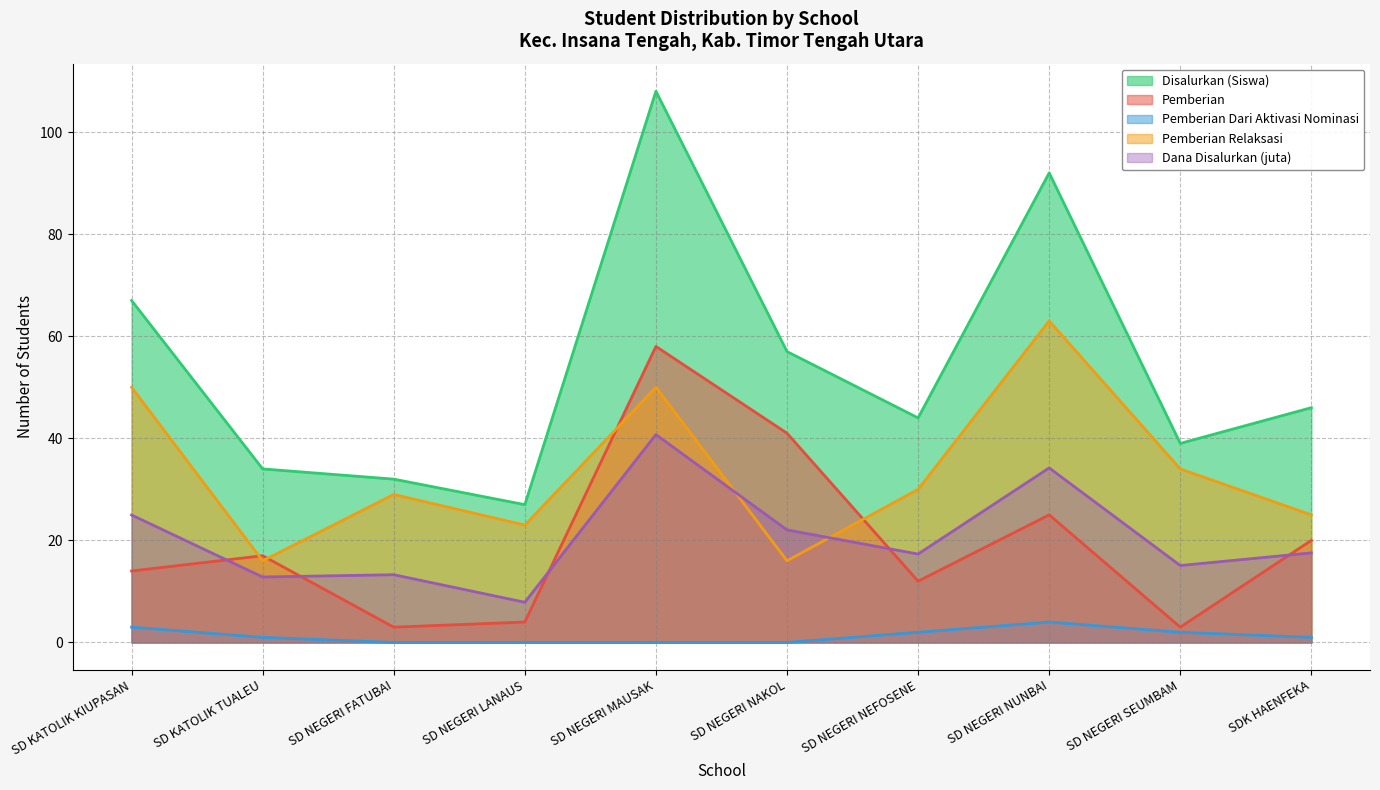

How many lines are shown in the chart?

5